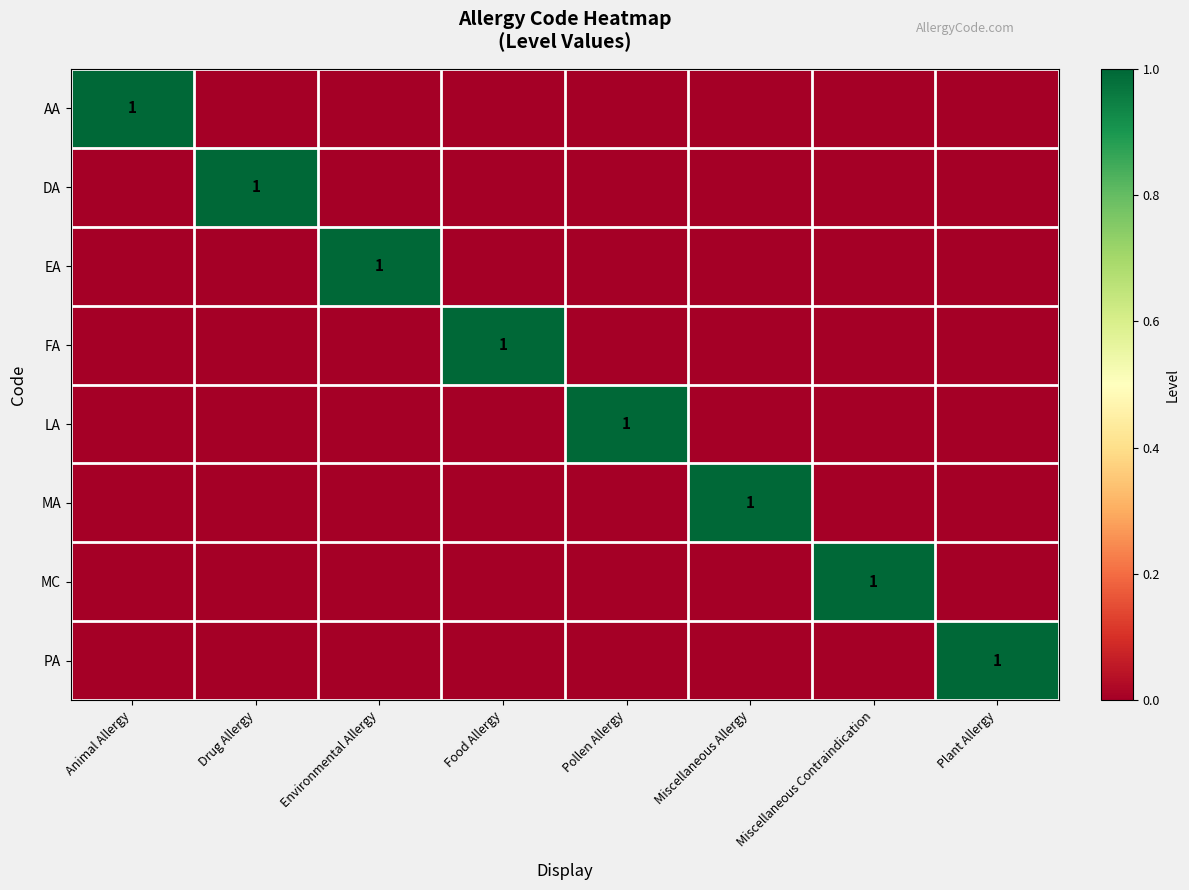

Is it true that DA equals 1 at Drug Allergy?

True